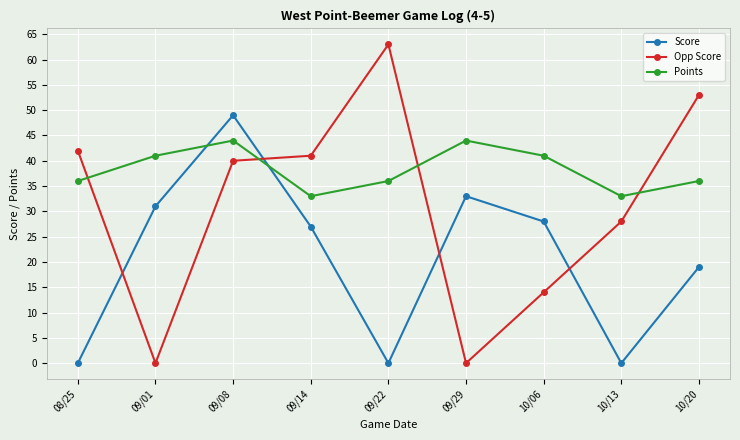

Reading right to left, what are all the values shown in this chart?

Score: 10/20=19	10/13=0	10/06=28	09/29=33	09/22=0	09/14=27	09/08=49	09/01=31	08/25=0
Opp Score: 10/20=53	10/13=28	10/06=14	09/29=0	09/22=63	09/14=41	09/08=40	09/01=0	08/25=42
Points: 10/20=36	10/13=33	10/06=41	09/29=44	09/22=36	09/14=33	09/08=44	09/01=41	08/25=36